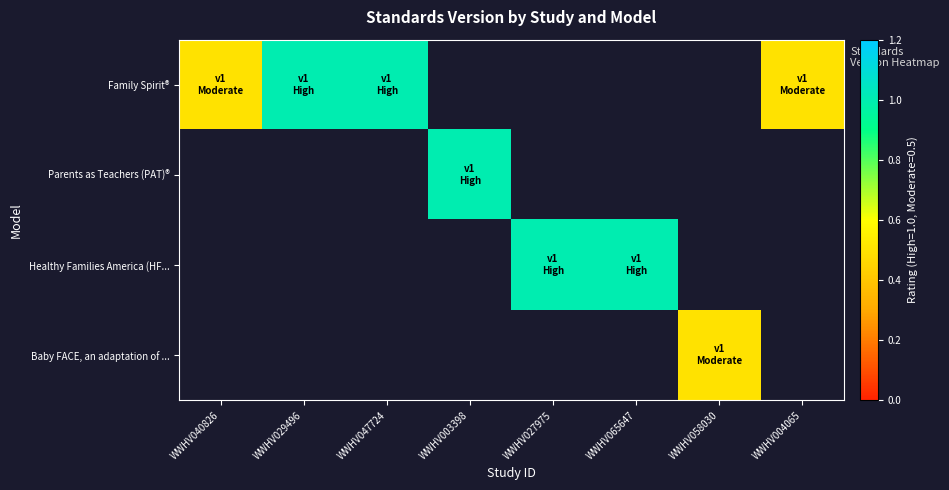

What is the lowest value of the Family Spirit® series?

0.5